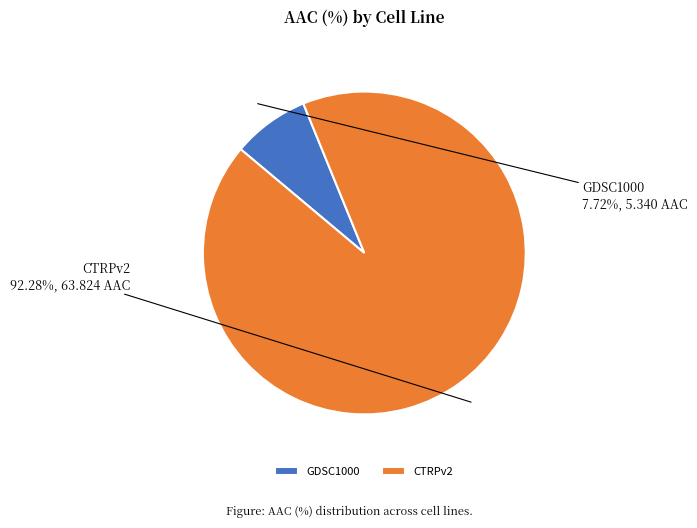

To the nearest percent, what portion does GDSC1000 represent?

8%